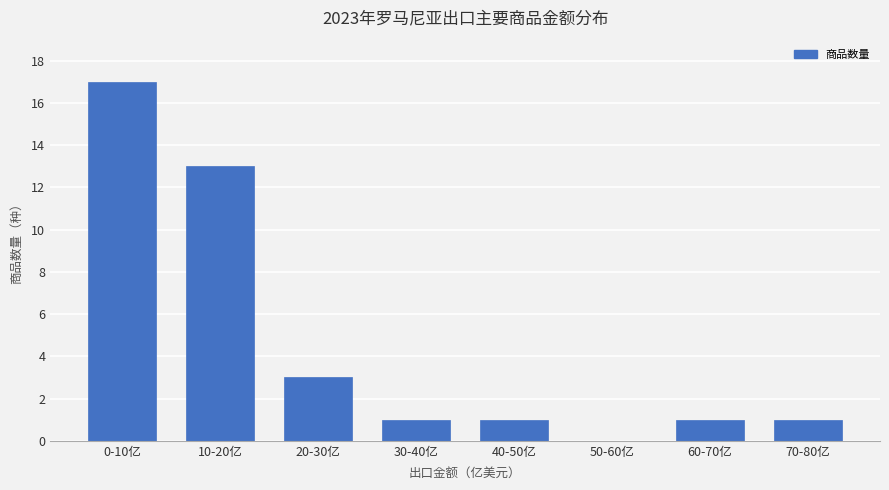

Reading left to right, extract all data points from this chart.

0-10亿=17	10-20亿=13	20-30亿=3	30-40亿=1	40-50亿=1	50-60亿=0	60-70亿=1	70-80亿=1